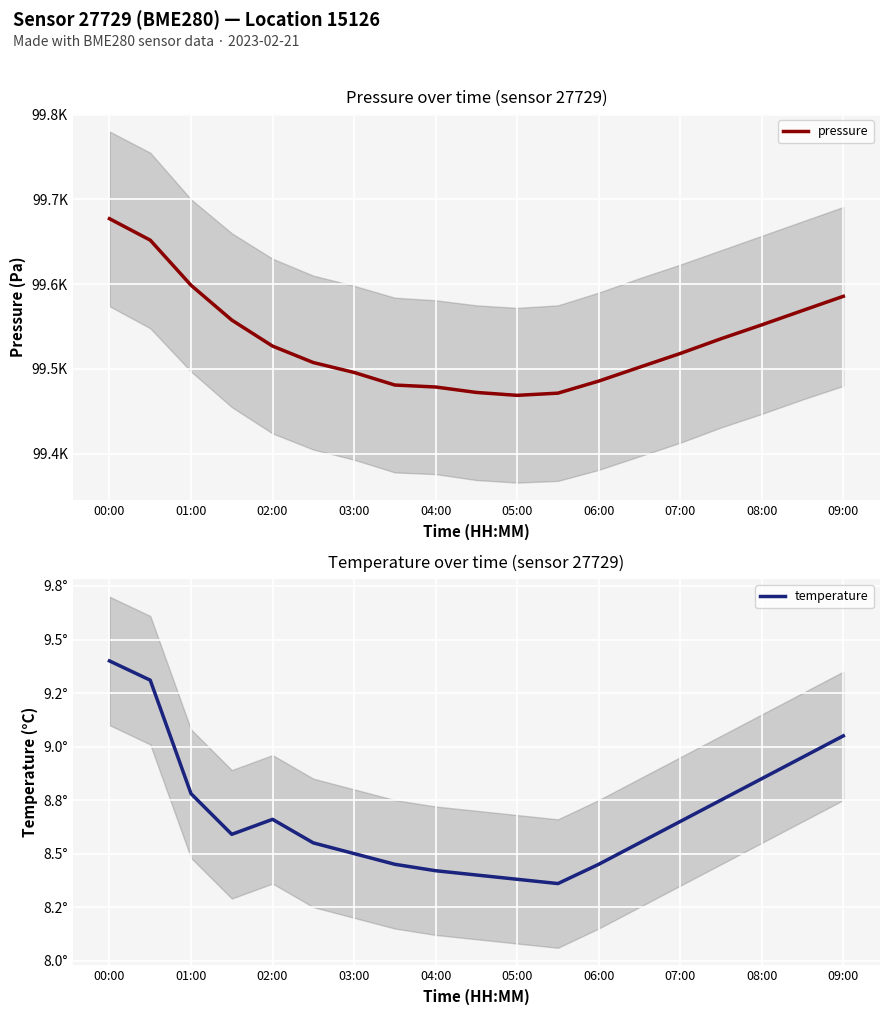

At which label does temperature reach its peak?

00:00